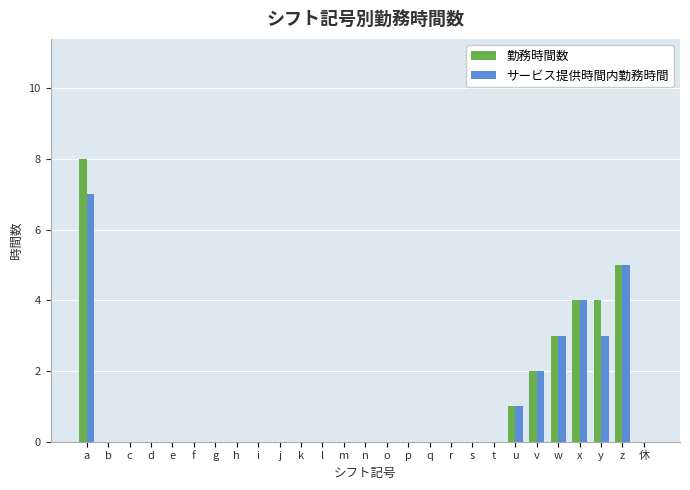

True or false: 勤務時間数 has a value of 0 at j.

True